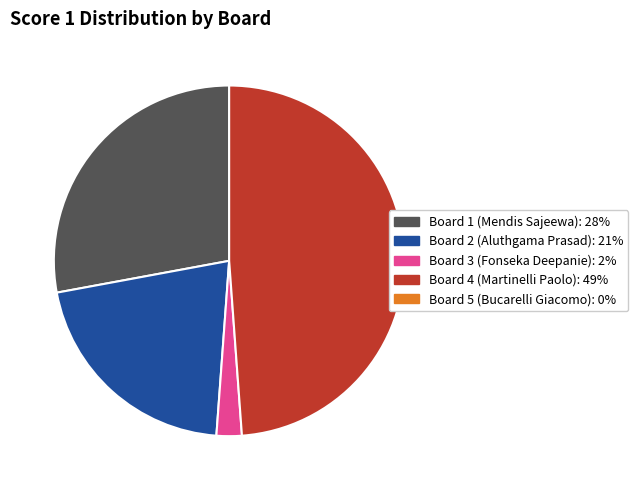

How many slices are in this pie chart?

4